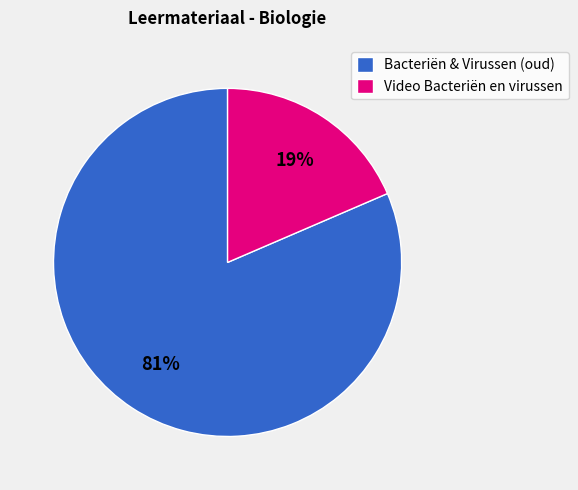

True or false: Video Bacteriën en virussen accounts for 19% of the total.

True